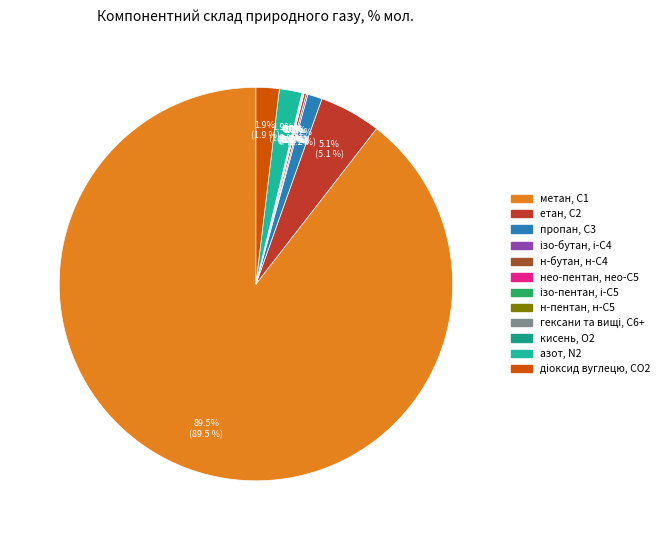

To the nearest percent, what is the average slice percentage?

8%